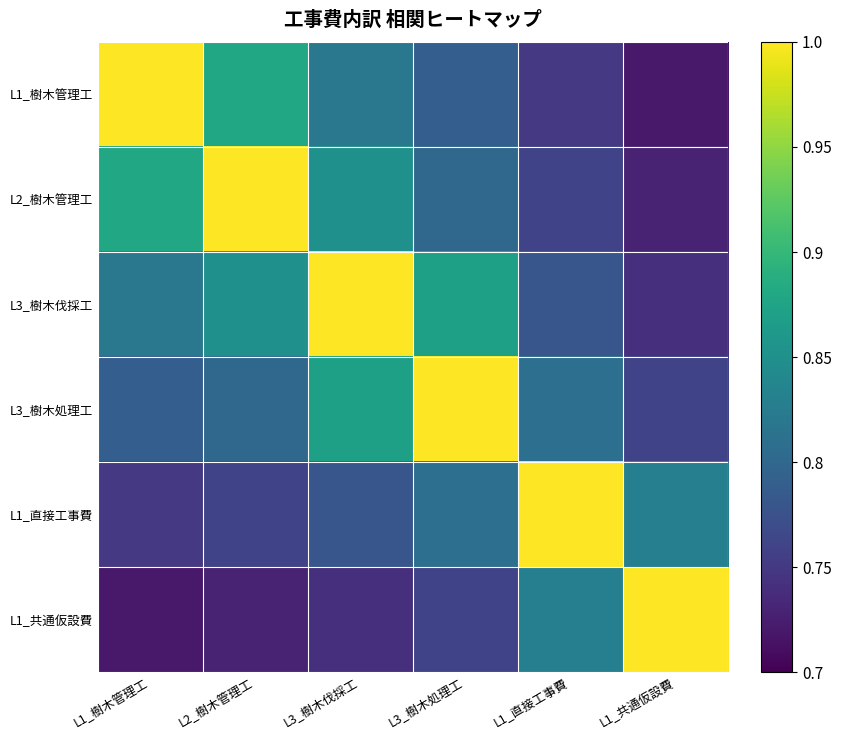

Which series has the largest range (max minus min)?

L1_樹木管理工